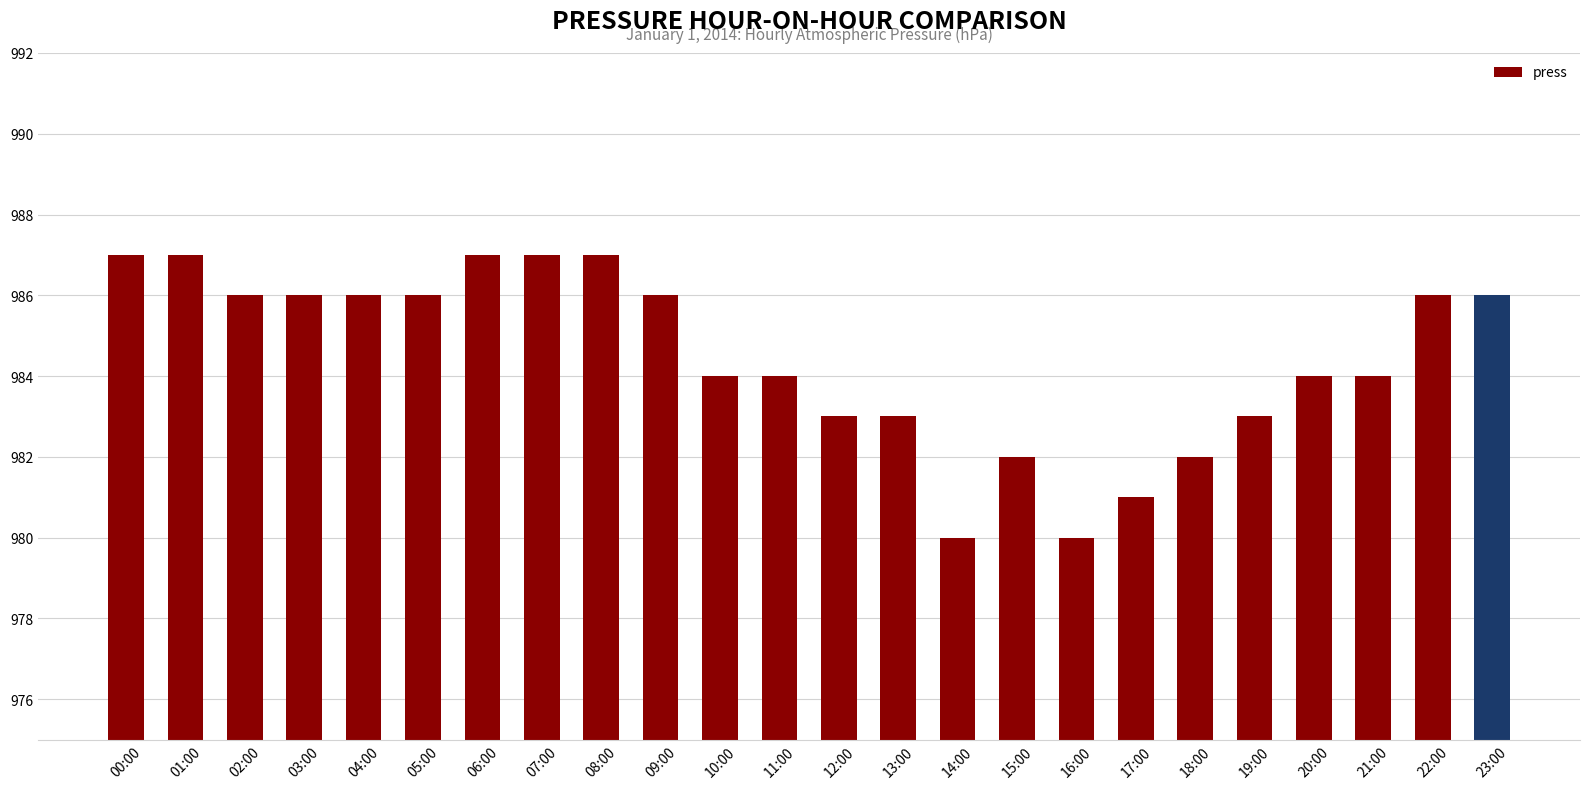

What is the label of the 10th bar from the right?

14:00